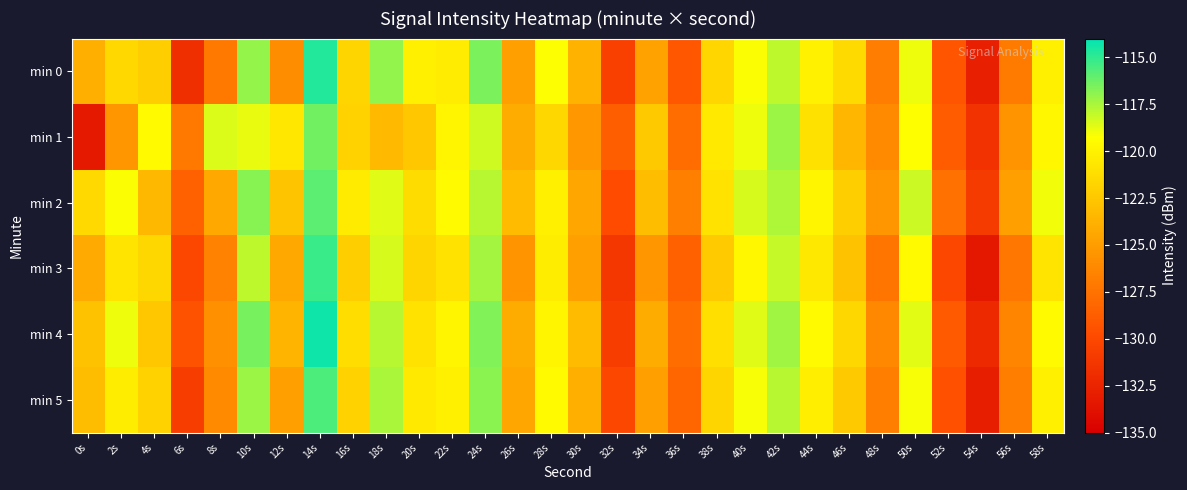

Reading left to right, extract all data points from this chart.

min 0: 0s=-123.9	2s=-121.5	4s=-122.1	6s=-131.7	8s=-127.1	10s=-117.1	12s=-125.9	14s=-114.7	16s=-121.7	18s=-117.1	20s=-120.1	22s=-120.4	24s=-116.6	26s=-124.8	28s=-119.2	30s=-123.7	32s=-130.5	34s=-124.7	36s=-129.1	38s=-121.7	40s=-119.2	42s=-117.9	44s=-120.1	46s=-121.4	48s=-126.9	50s=-118.9	52s=-129.2	54s=-132.8	56s=-127.0	58s=-120.1
min 1: 0s=-133.3	2s=-125.4	4s=-119.5	6s=-127.1	8s=-118.5	10s=-118.8	12s=-120.6	14s=-116.3	16s=-121.8	18s=-123.3	20s=-122.5	22s=-119.8	24s=-118.3	26s=-124.1	28s=-121.6	30s=-125.3	32s=-128.7	34s=-122.4	36s=-127.9	38s=-120.5	40s=-118.9	42s=-117.2	44s=-121.0	46s=-123.5	48s=-126.1	50s=-119.3	52s=-128.8	54s=-131.5	56s=-125.6	58s=-119.7
min 2: 0s=-121.5	2s=-119.2	4s=-123.4	6s=-128.6	8s=-124.3	10s=-116.8	12s=-122.7	14s=-115.9	16s=-120.4	18s=-118.6	20s=-121.3	22s=-119.5	24s=-117.8	26s=-123.2	28s=-120.1	30s=-124.5	32s=-129.8	34s=-123.1	36s=-126.7	38s=-120.9	40s=-118.4	42s=-117.6	44s=-119.8	46s=-122.1	48s=-125.4	50s=-118.2	52s=-127.6	54s=-130.9	56s=-124.8	58s=-119.0
min 3: 0s=-124.2	2s=-120.8	4s=-121.6	6s=-130.1	8s=-126.5	10s=-117.9	12s=-124.3	14s=-115.2	16s=-122.1	18s=-118.4	20s=-121.7	22s=-120.9	24s=-117.4	26s=-125.6	28s=-120.3	30s=-124.8	32s=-131.2	34s=-125.4	36s=-128.6	38s=-122.3	40s=-119.7	42s=-118.1	44s=-120.6	46s=-122.8	48s=-127.3	50s=-119.5	52s=-130.1	54s=-133.4	56s=-127.2	58s=-120.8
min 4: 0s=-122.8	2s=-118.9	4s=-122.5	6s=-129.4	8s=-125.7	10s=-116.5	12s=-123.6	14s=-114.3	16s=-121.2	18s=-117.8	20s=-120.9	22s=-119.8	24s=-116.7	26s=-124.1	28s=-119.8	30s=-123.2	32s=-130.7	34s=-124.1	36s=-127.8	38s=-121.1	40s=-118.6	42s=-117.3	44s=-119.5	46s=-121.6	48s=-126.2	50s=-118.7	52s=-128.9	54s=-132.1	56s=-126.4	58s=-119.5
min 5: 0s=-123.1	2s=-120.3	4s=-121.9	6s=-130.8	8s=-126.1	10s=-117.2	12s=-124.8	14s=-115.6	16s=-121.9	18s=-117.5	20s=-120.5	22s=-120.1	24s=-116.9	26s=-124.5	28s=-119.5	30s=-123.9	32s=-130.1	34s=-124.8	36s=-128.2	38s=-121.7	40s=-119.1	42s=-117.8	44s=-120.2	46s=-122.4	48s=-126.8	50s=-119.1	52s=-129.5	54s=-132.9	56s=-126.8	58s=-120.1